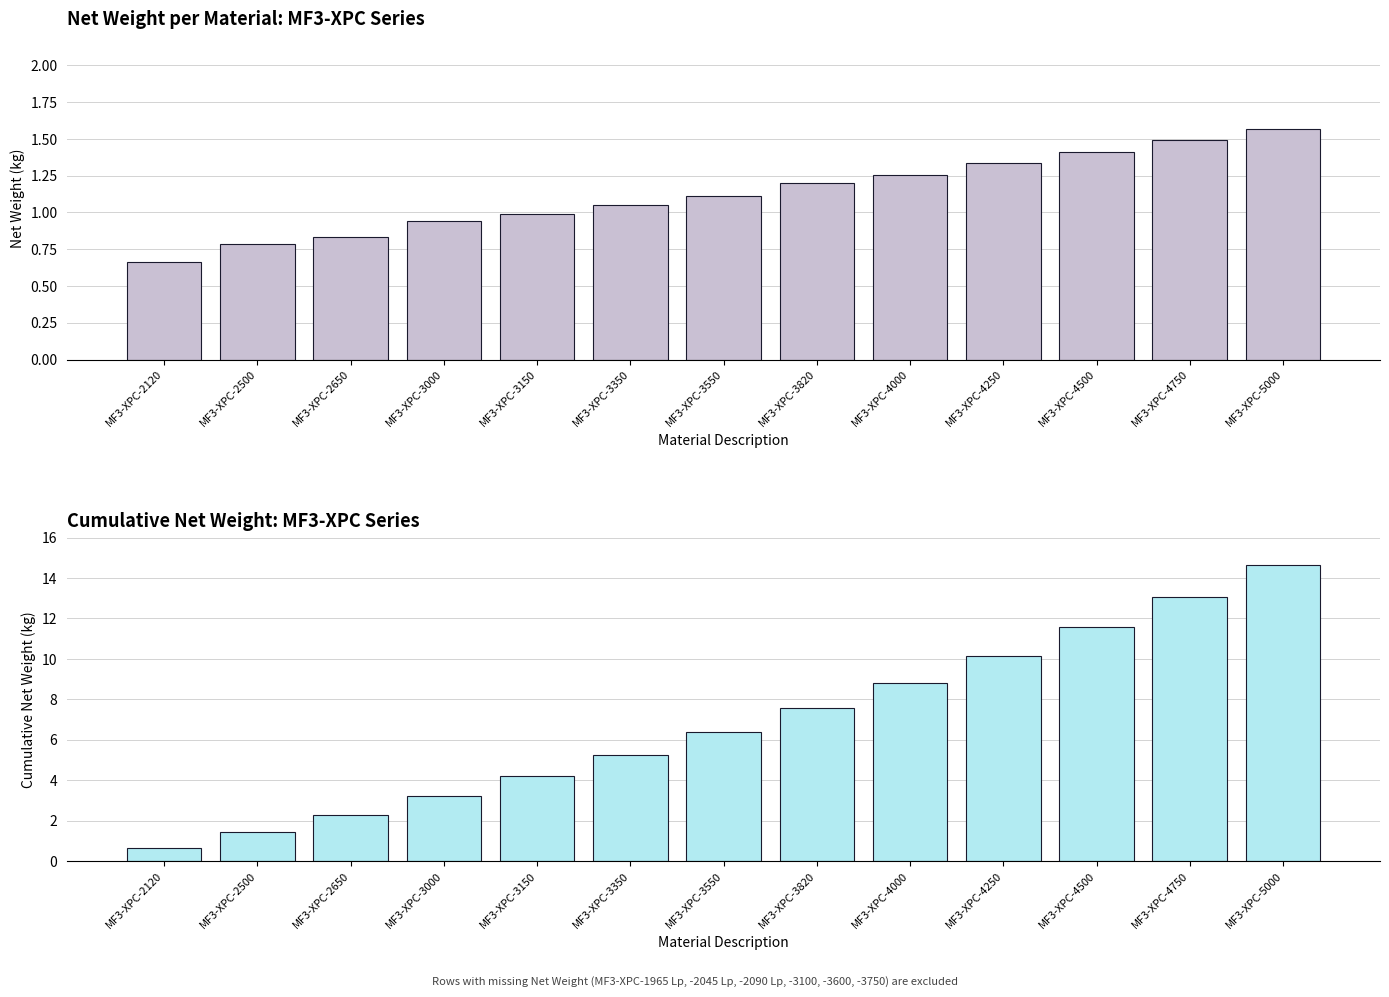

Which series has the largest range (max minus min)?

Cumulative Net Weight (kg)